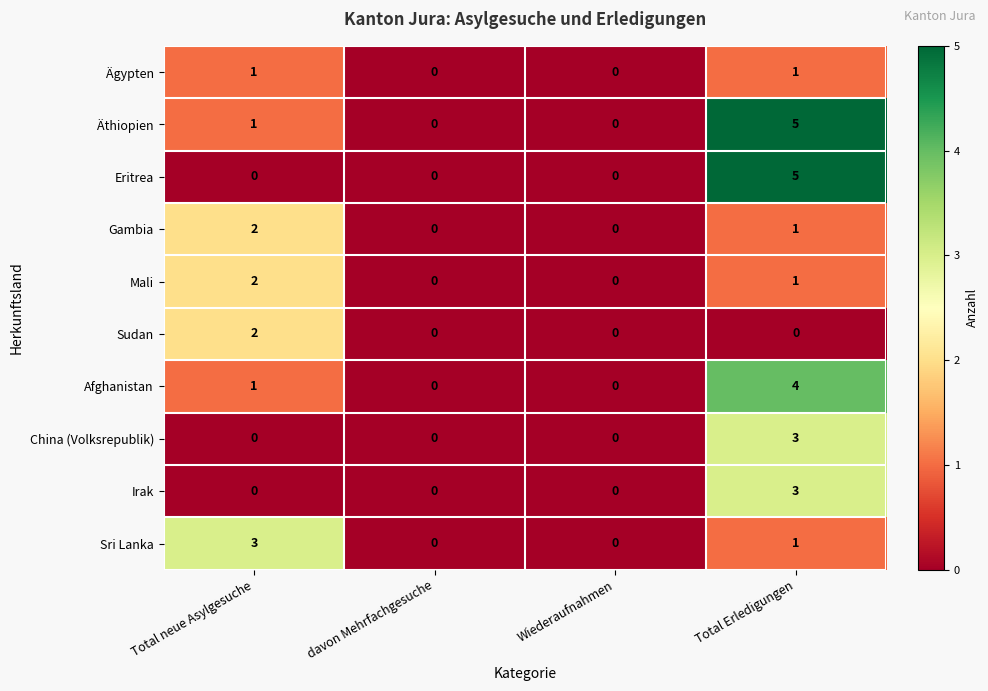

Count the Mali values in the range 0 to 2.

4